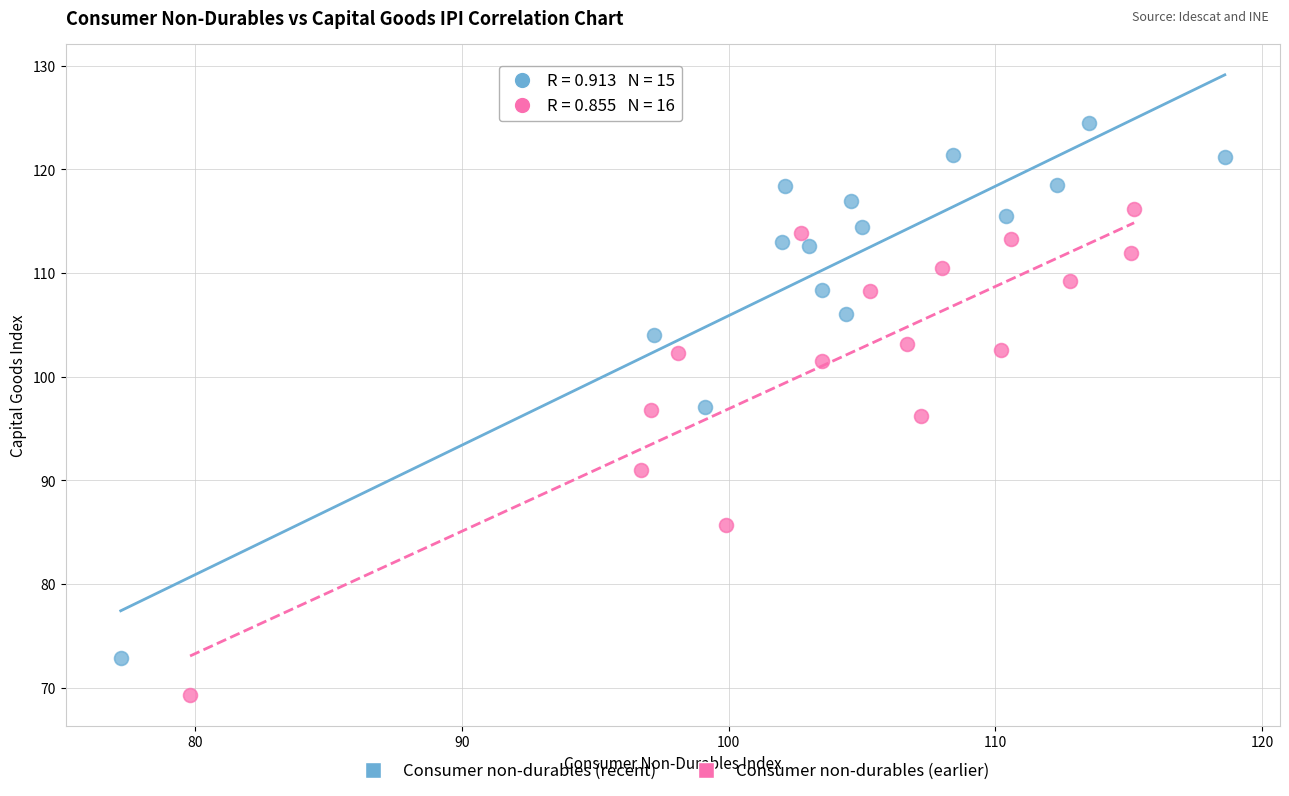

Which series contains the lowest Y value?

Consumer non-durables (earlier)